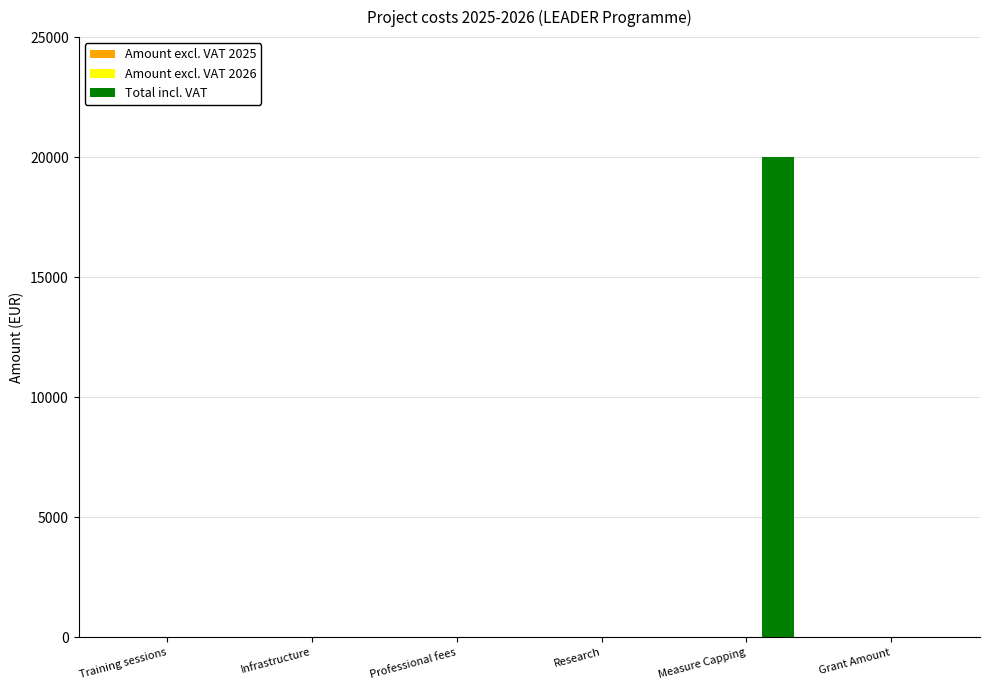

What is the change in value from Professional fees to Measure Capping?

+20000